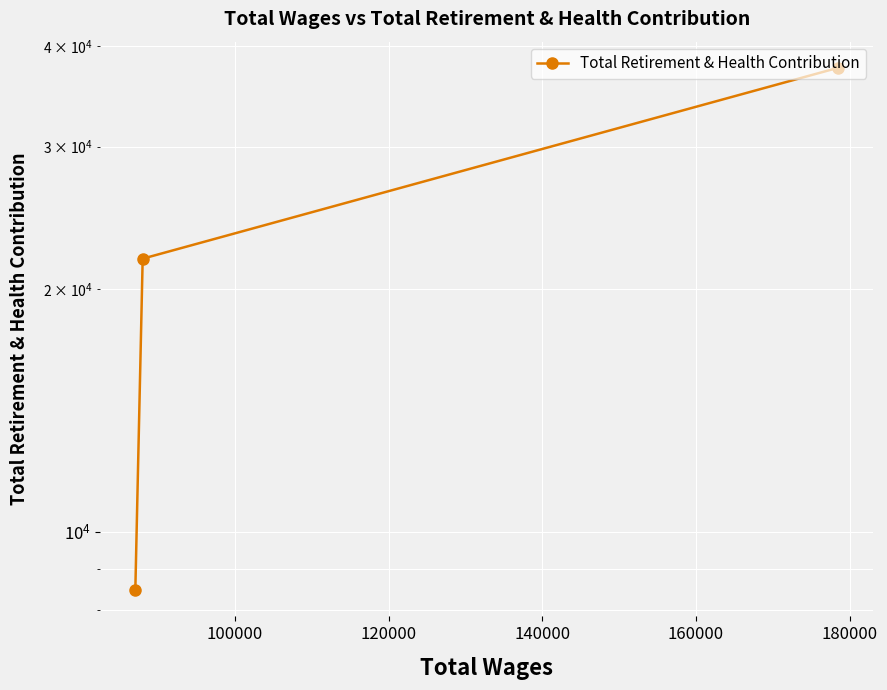

What is the sum of the values at 120000 and 100000?

30257